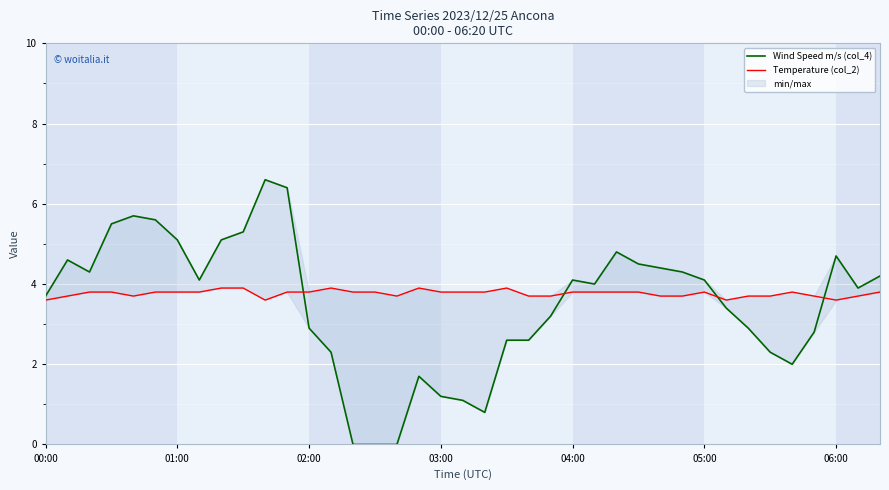

At which label is Temperature (col_2) closest to 3?

00:00